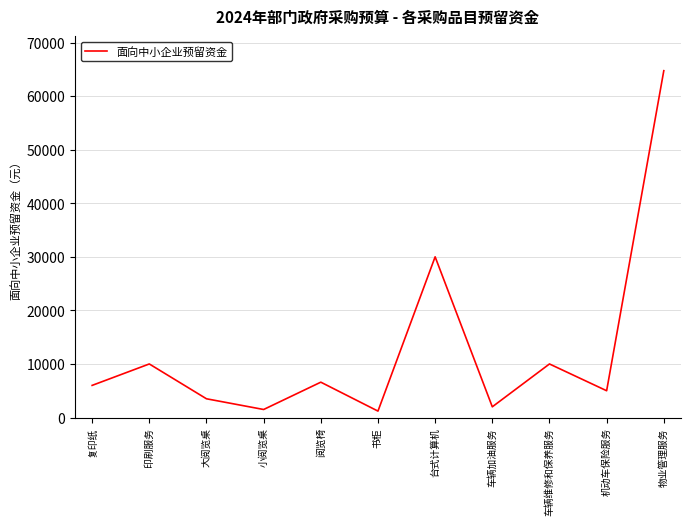

How many series are shown in this chart?

1